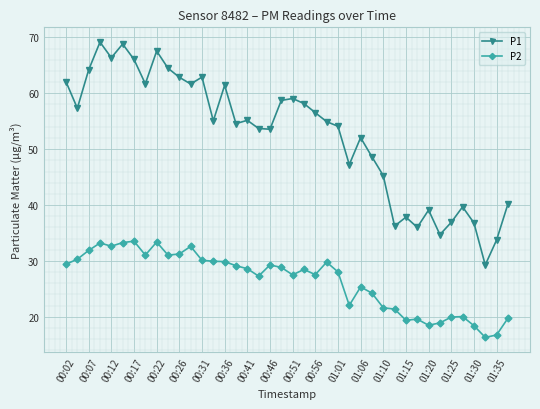

How many lines are shown in the chart?

2